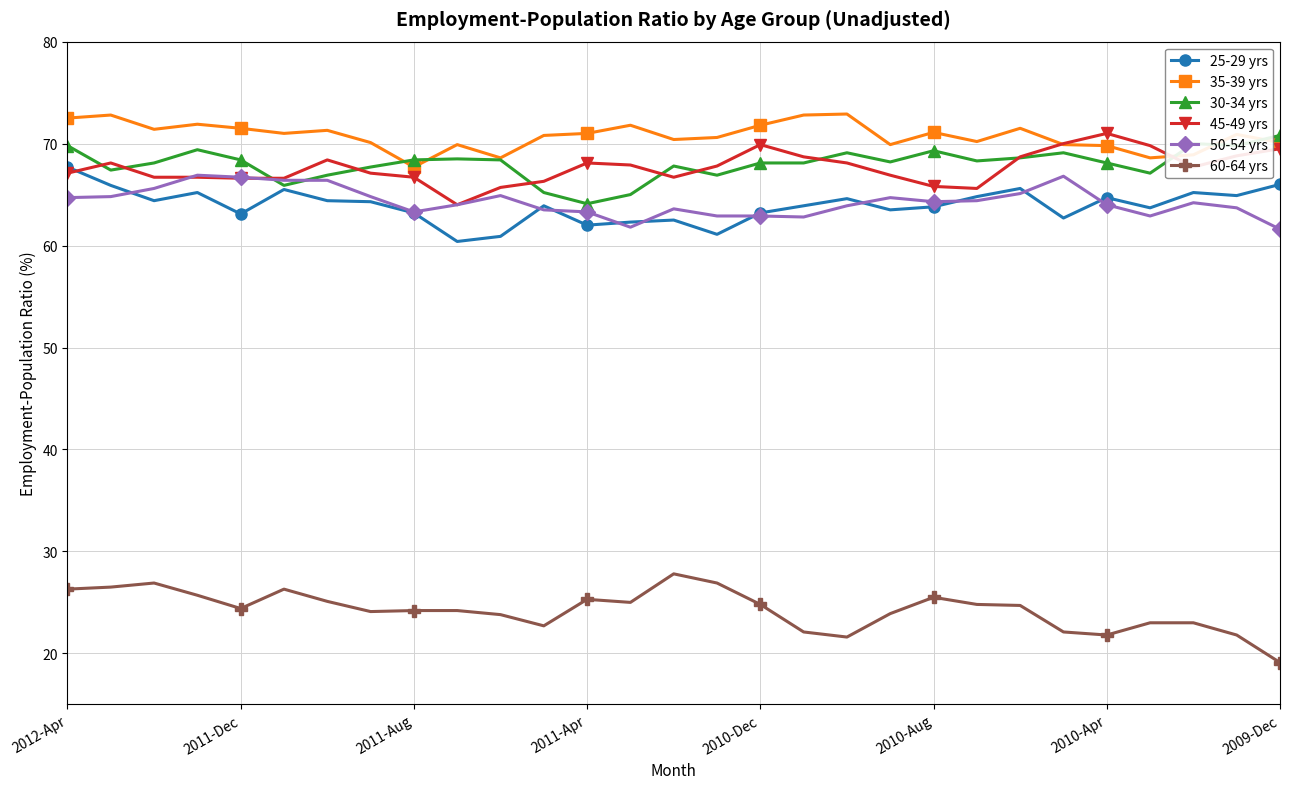

True or false: 35-39 yrs and 25-29 yrs cross at least once.

False